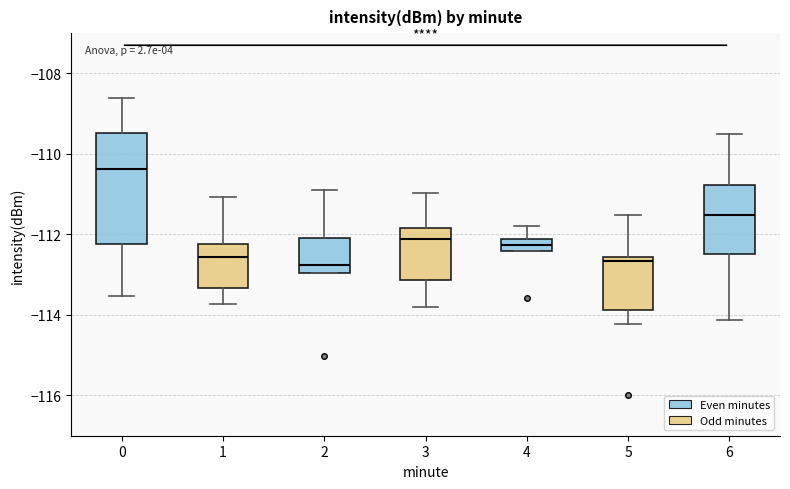

Which box's median line is the highest?

0